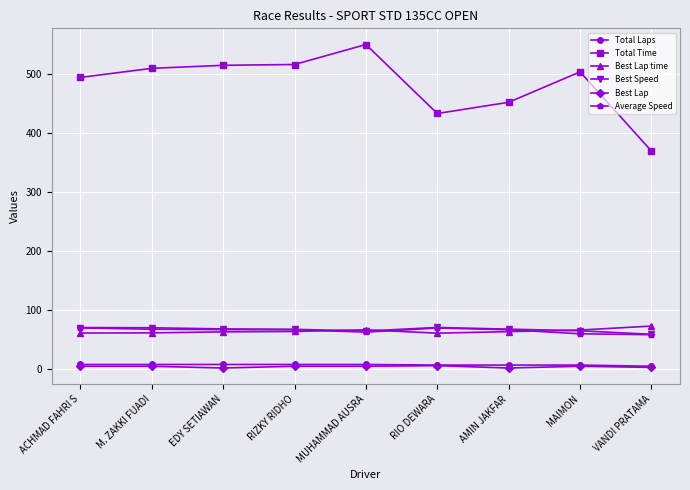

Which series has the largest total across all categories?

Total Time